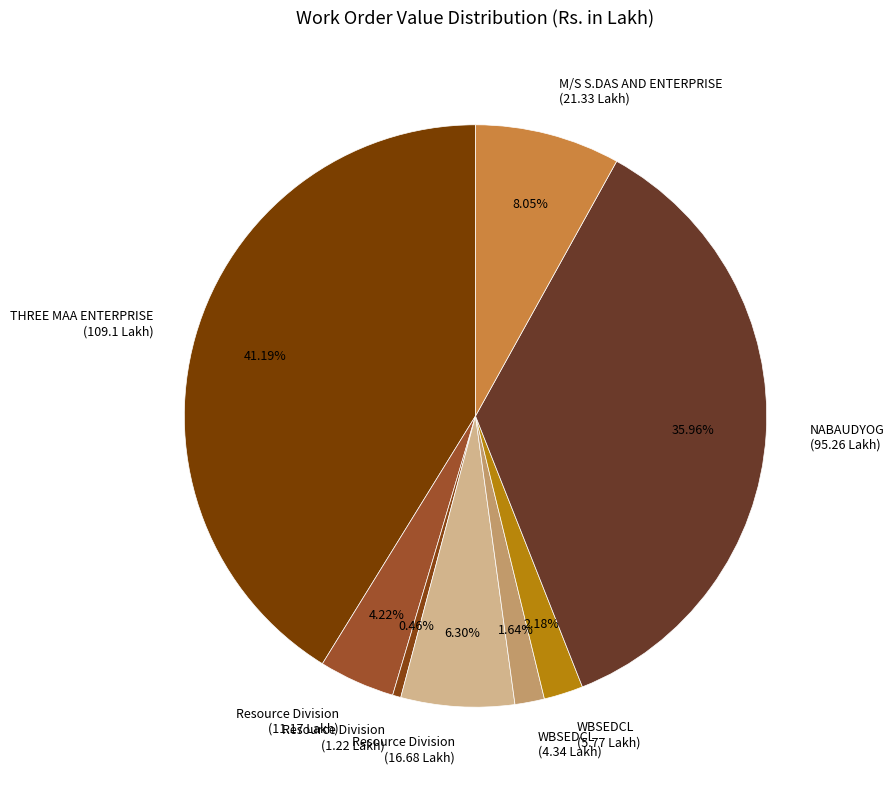

Does WBSEDCL (5.77 Lakh) represent more than half of the total?

No